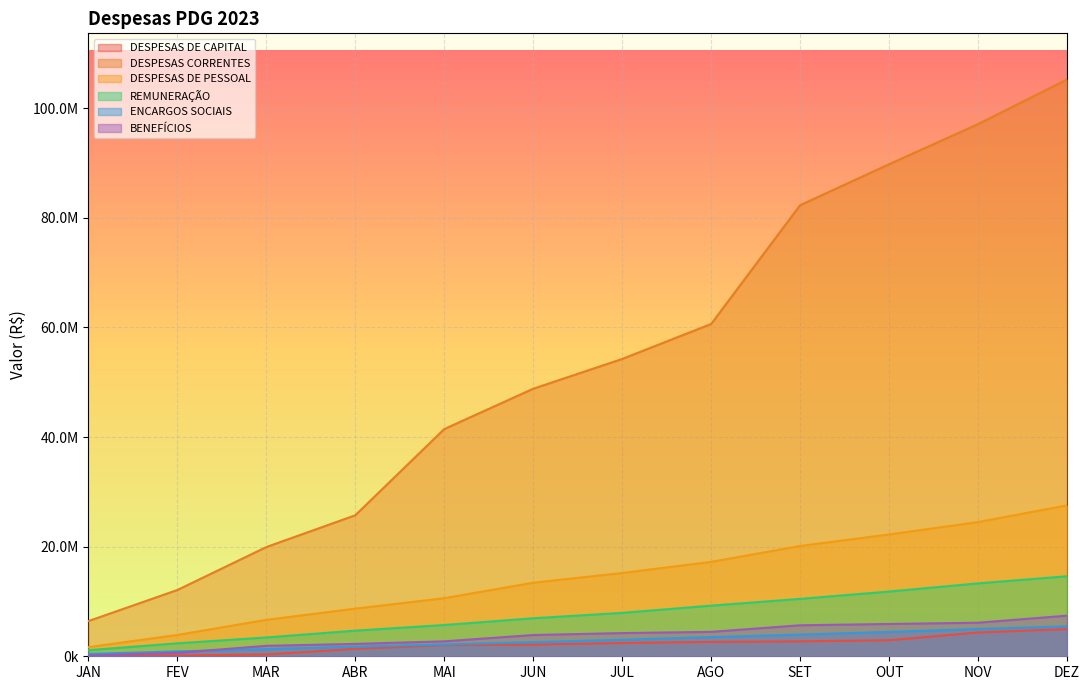

Between OUT and ABR, which is larger?

OUT